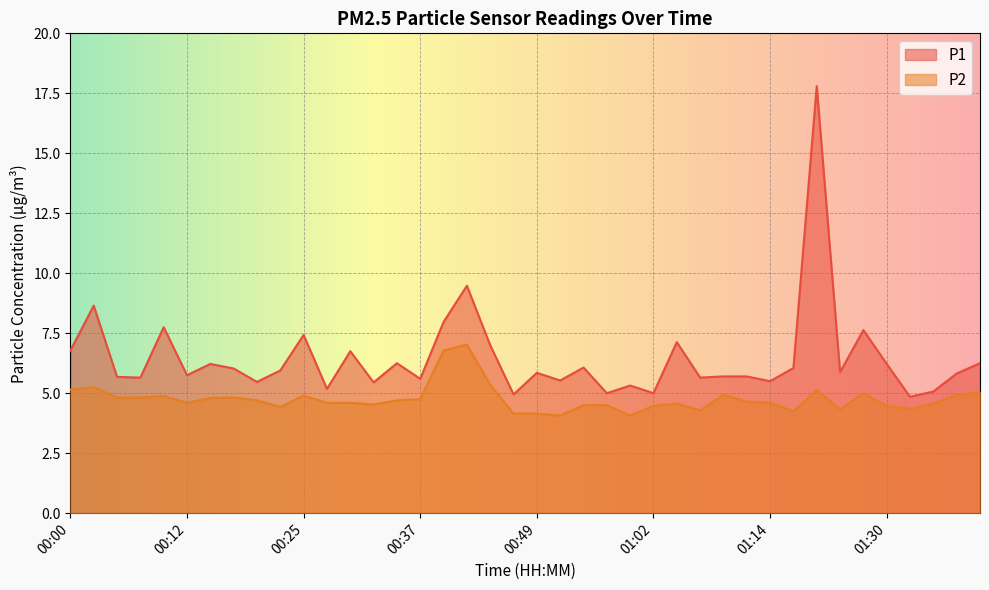

Where is P2 nearest to the value 5?

01:27